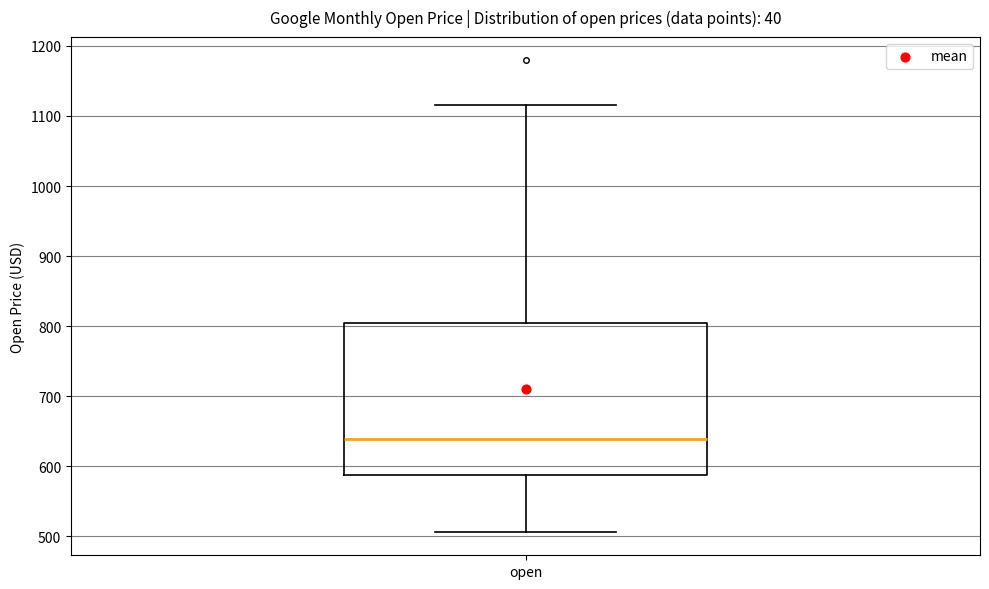

Read this box plot against the y-axis: the position of the median line, the range covered by the box, and the ends of both whiskers. The values are not printed on the chart, so give them approximately, as read against the axis.

median 640, box 590 to 800, whiskers 510 to 1120